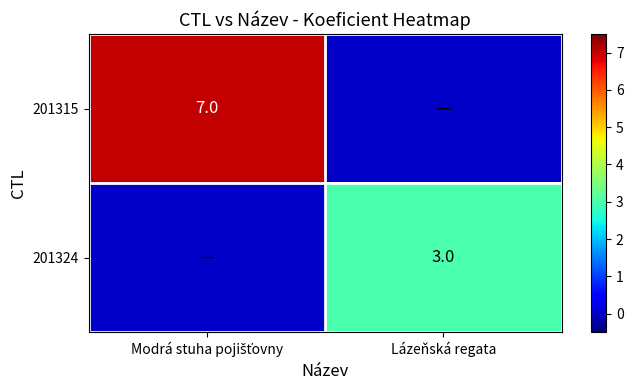

The value of 201324 at Lázeňská regata is 2. True or false?

False